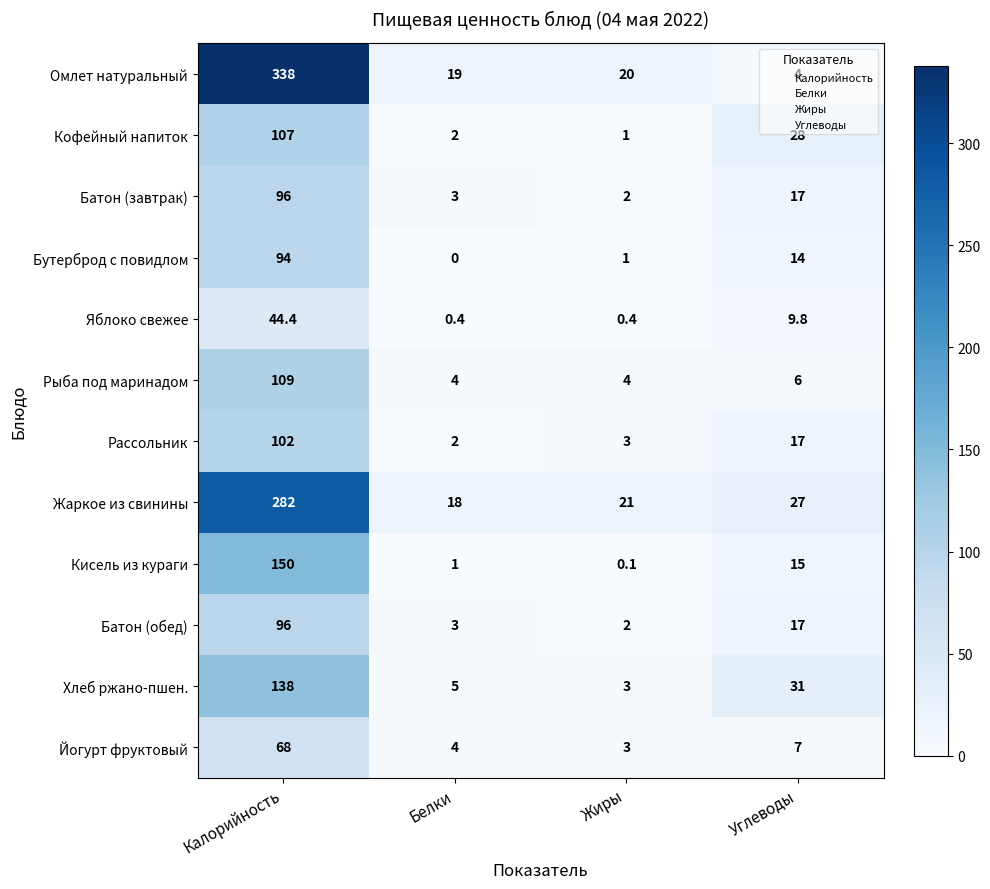

At which category does the chart reach its minimum across all series?

Белки